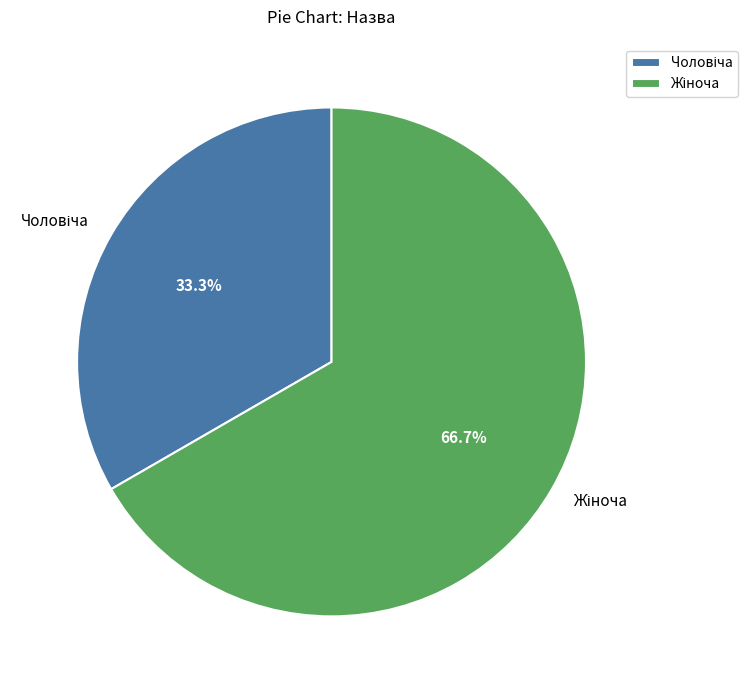

Does any single category account for the majority?

Yes